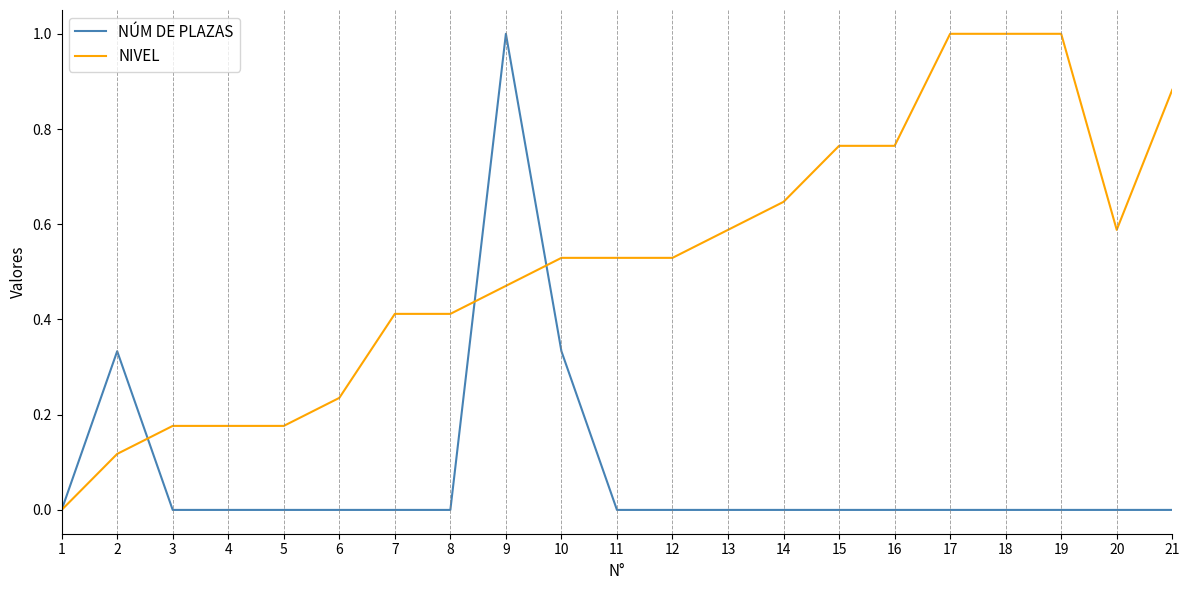

What is the greatest value displayed?

1.0